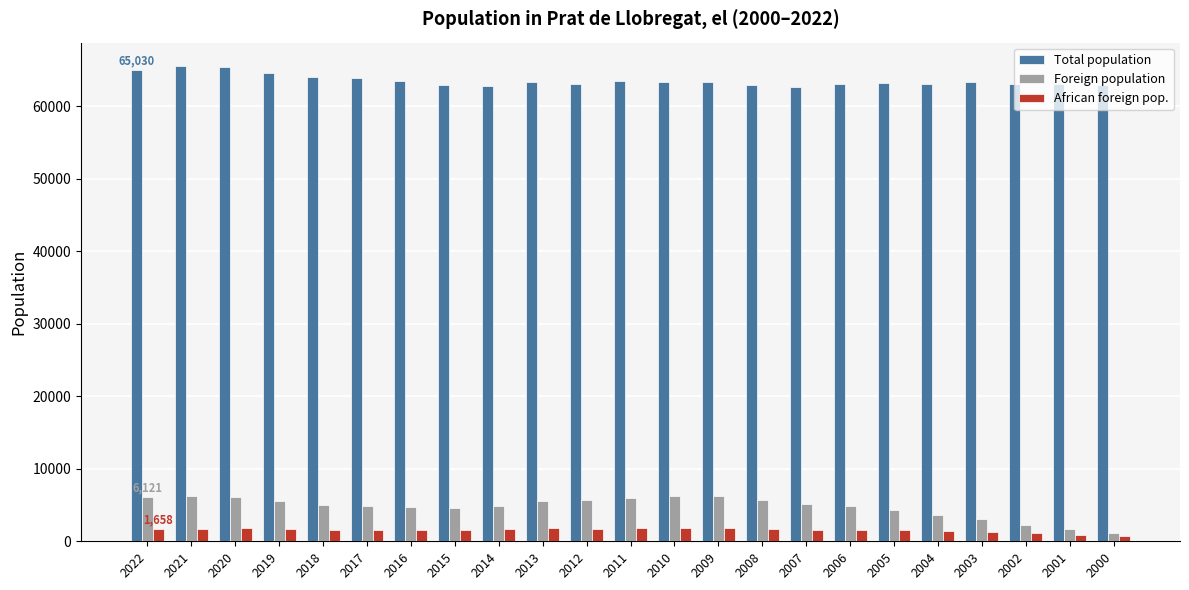

What is the minimum value for African foreign pop.?

688